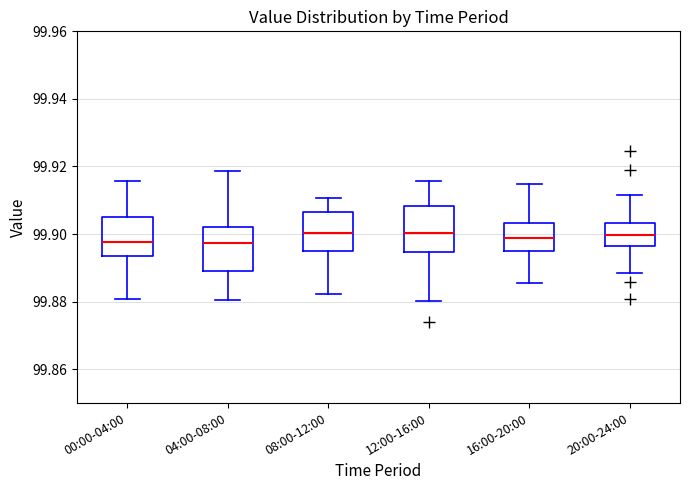

Reading left to right, read every box against the y-axis: the position of its median line, the range the box covers, and the ends of its whiskers. The values are not printed on the chart, so give them approximately, as read against the axis.

00:00-04:00: median 99.898, box 99.894 to 99.906, whiskers 99.880 to 99.916
04:00-08:00: median 99.898, box 99.890 to 99.902, whiskers 99.880 to 99.918
08:00-12:00: median 99.900, box 99.894 to 99.906, whiskers 99.882 to 99.910
12:00-16:00: median 99.900, box 99.894 to 99.908, whiskers 99.880 to 99.916
16:00-20:00: median 99.898, box 99.894 to 99.904, whiskers 99.886 to 99.914
20:00-24:00: median 99.900, box 99.896 to 99.904, whiskers 99.888 to 99.912